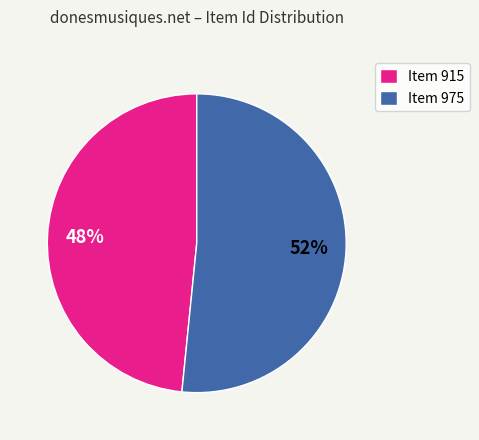

To the nearest percent, what is the combined percentage of Item 975 and Item 915?

100%